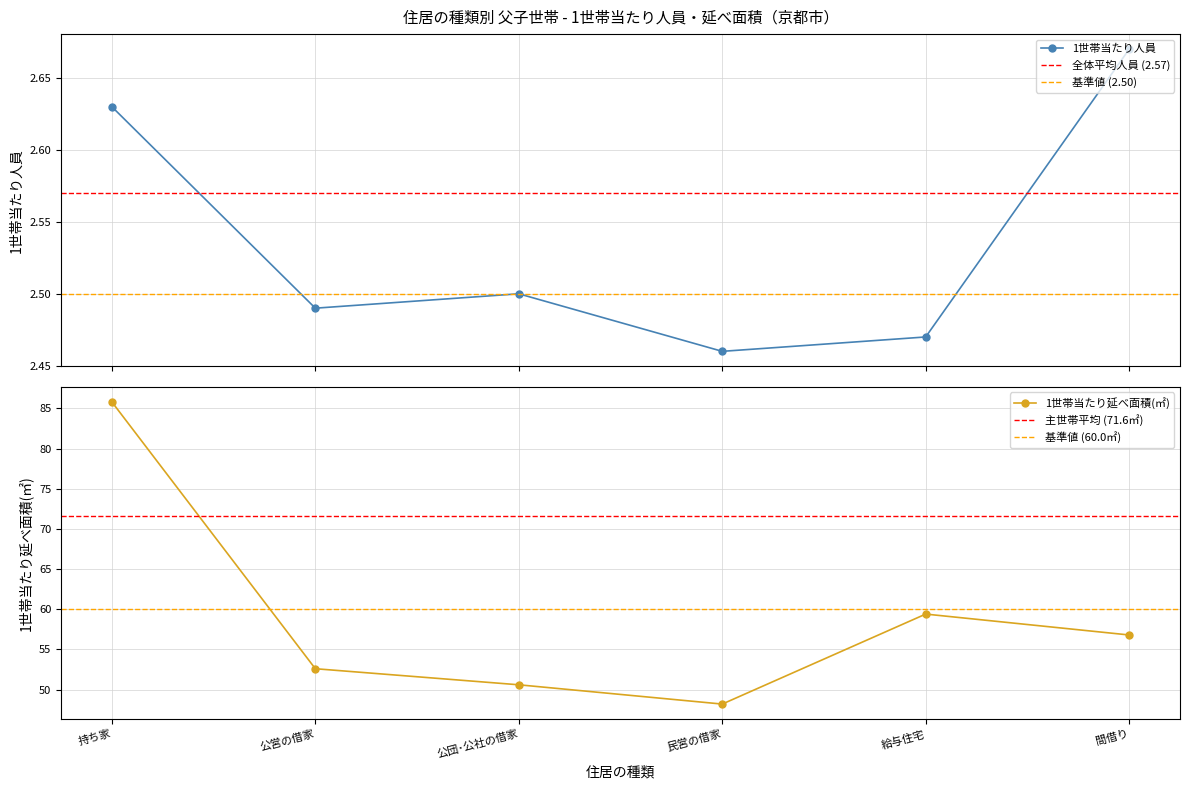

The 1世帯当たり人員 series shows 3.5 at 持ち家. True or false?

False